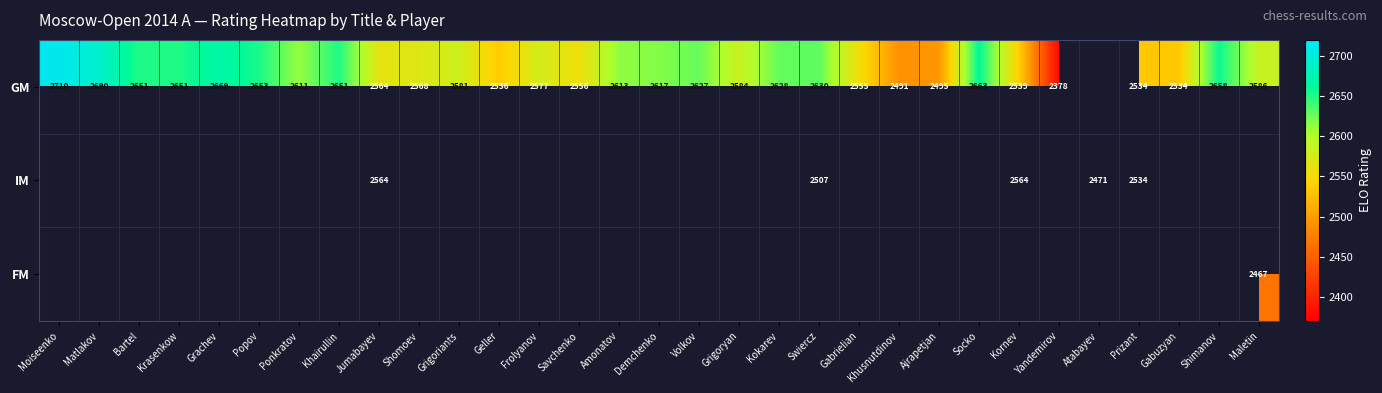

Is it true that GM equals 1642 at Moiseenko?

False